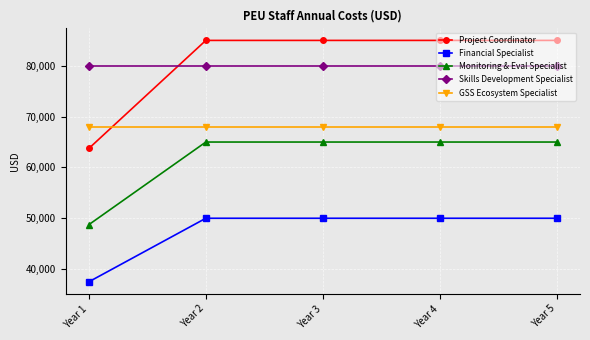

Is the value of Monitoring & Eval Specialist at Year 1 greater than the value of Skills Development Specialist at Year 2?

No